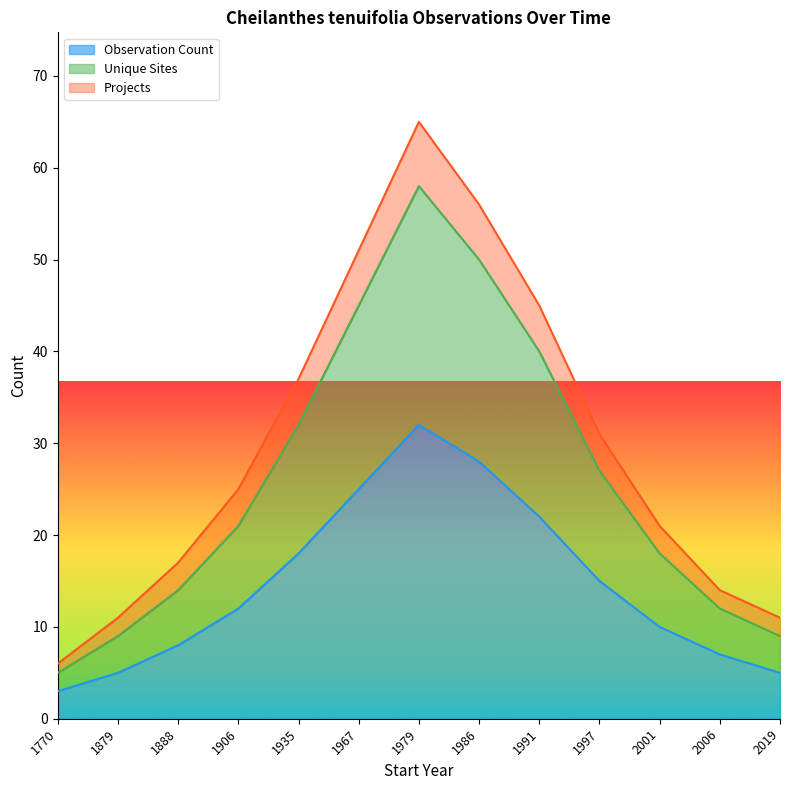

What are all the series names shown in the legend?

Observation Count, Unique Sites, Projects